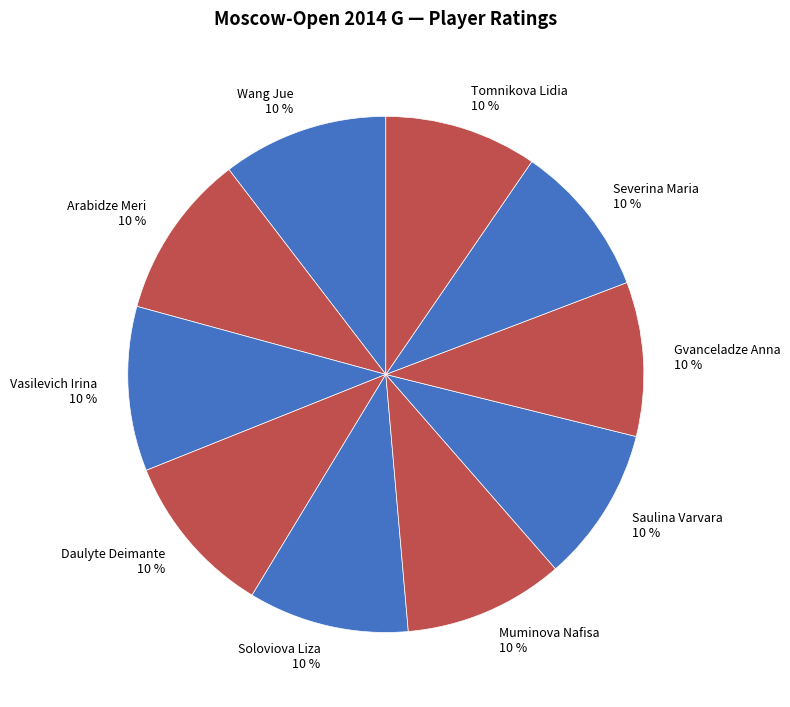

Is Vasilevich Irina the majority of the pie?

No